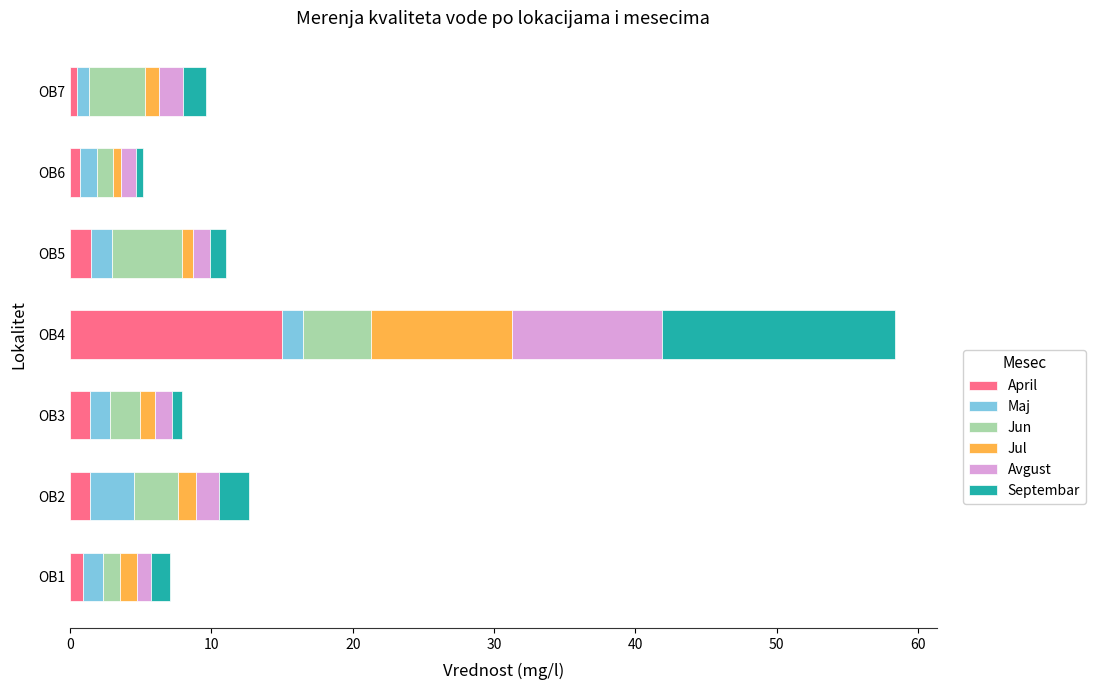

The value of April at OB4 is 25.4. True or false?

False